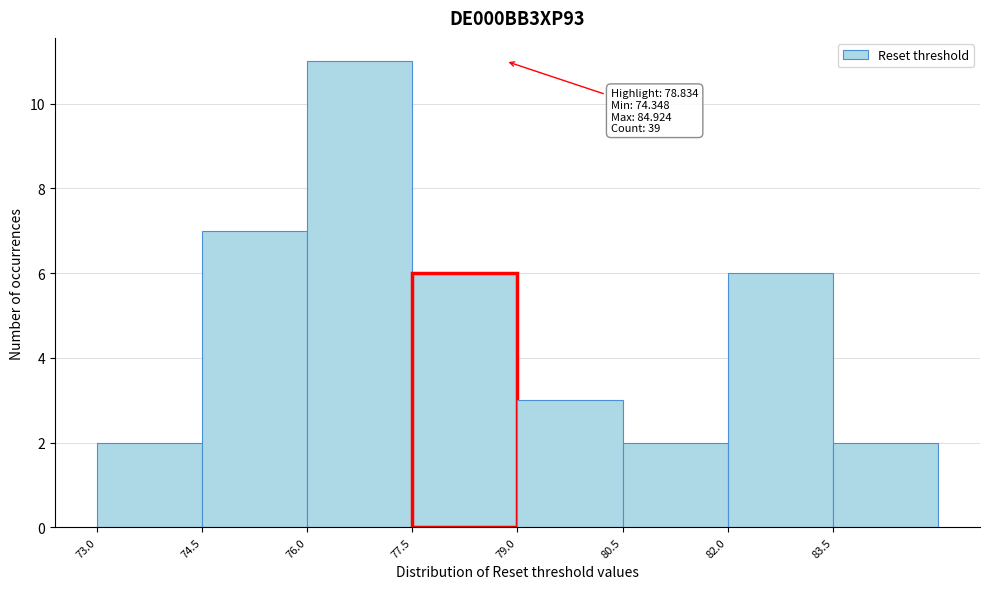

Over which range of the x-axis is the bar tallest?

76.0 to 77.5